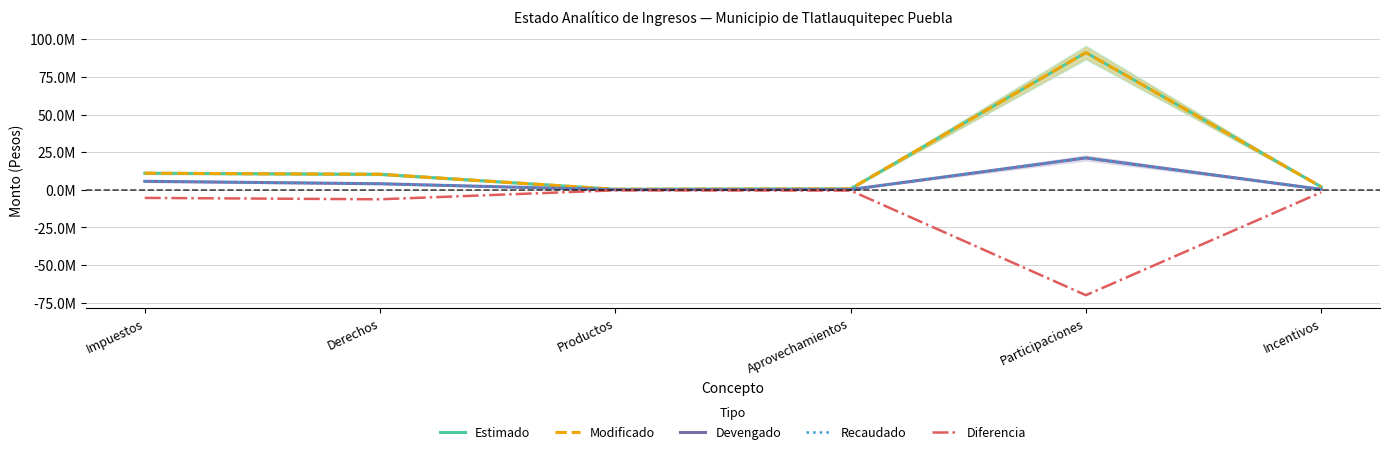

True or false: Recaudado and Diferencia cross at least once.

False